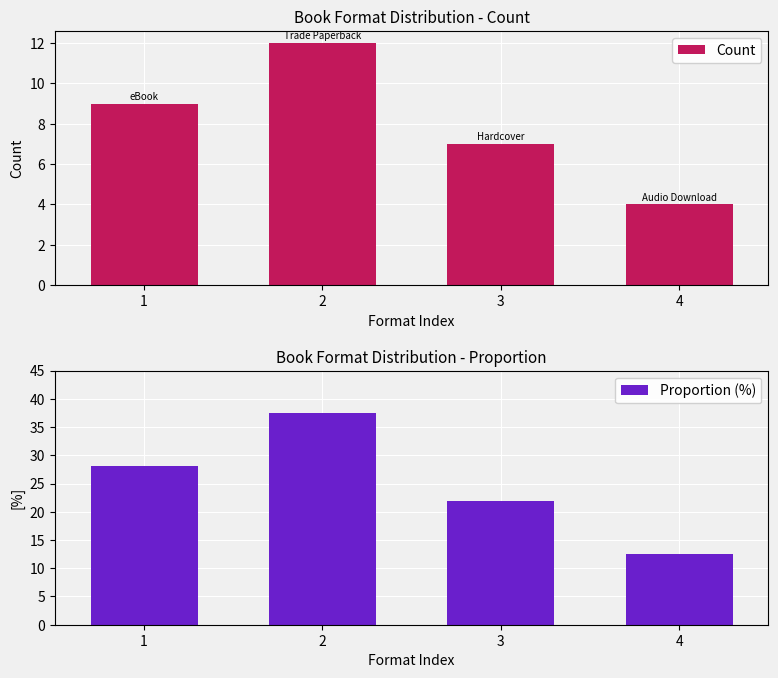

Rank the series by their maximum value, from highest to lowest.

Proportion, Count